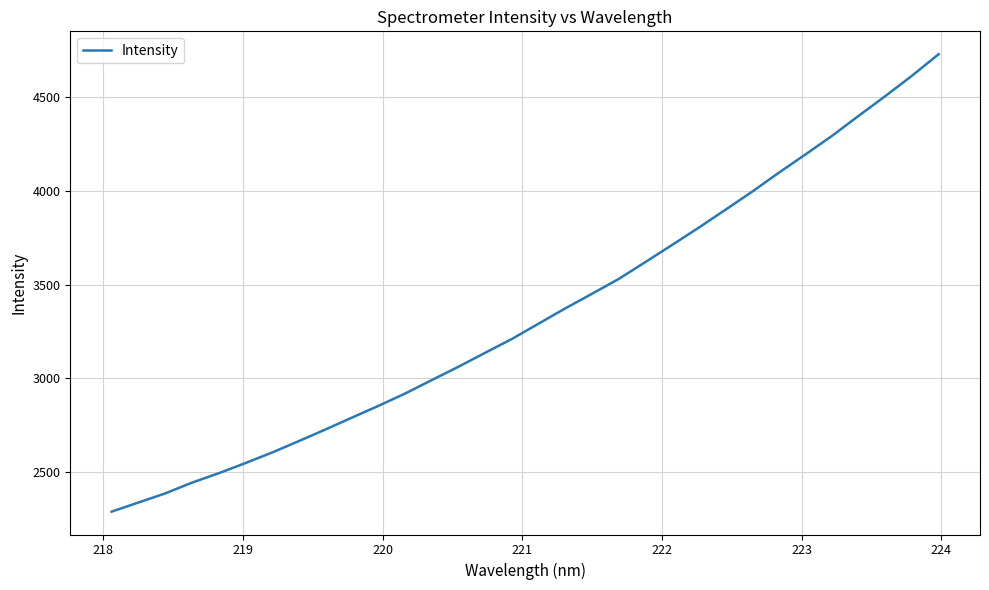

What is the greatest value displayed?

4726.3